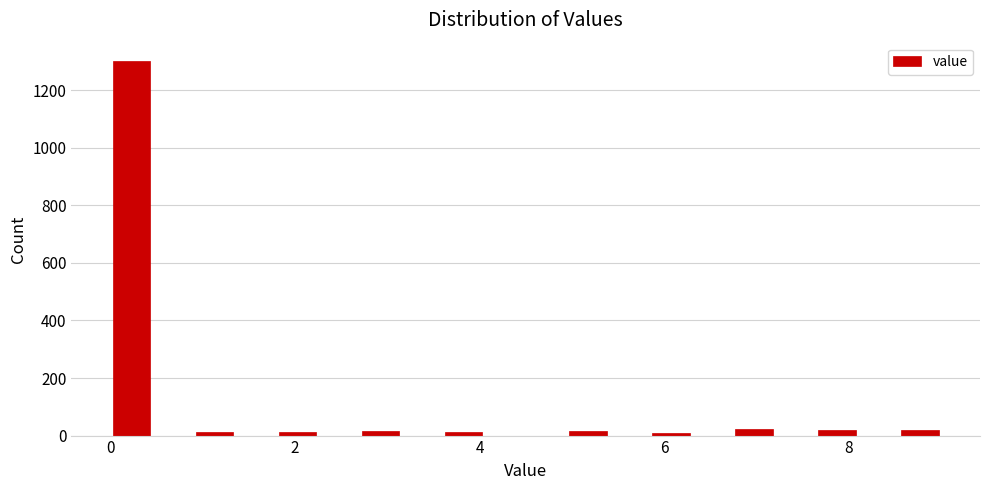

Read against the x-axis, roughly where is the centre of the tallest bar?

0.2